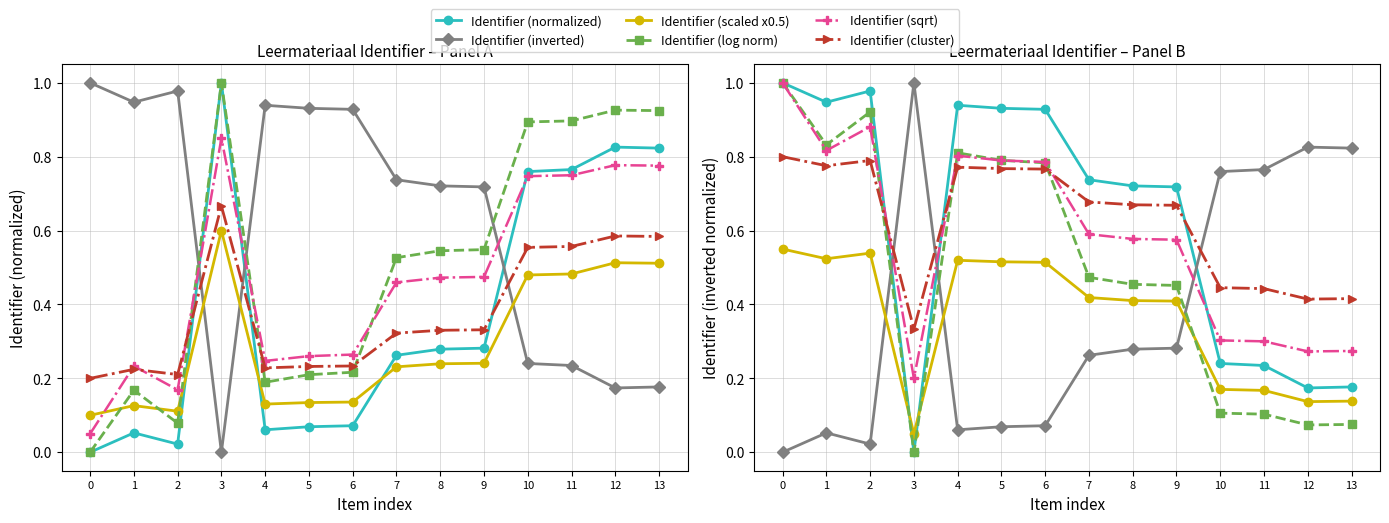

True or false: Identifier (inverted) has more than 2 points higher than both neighbors.

True